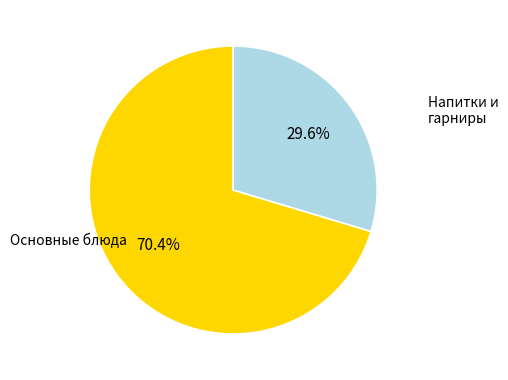

Count the number of slices in the pie.

2